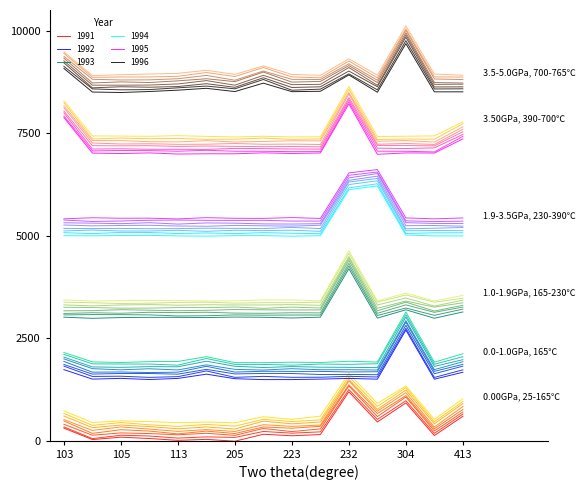

True or false: 1992 and 1991 intersect in this chart.

False